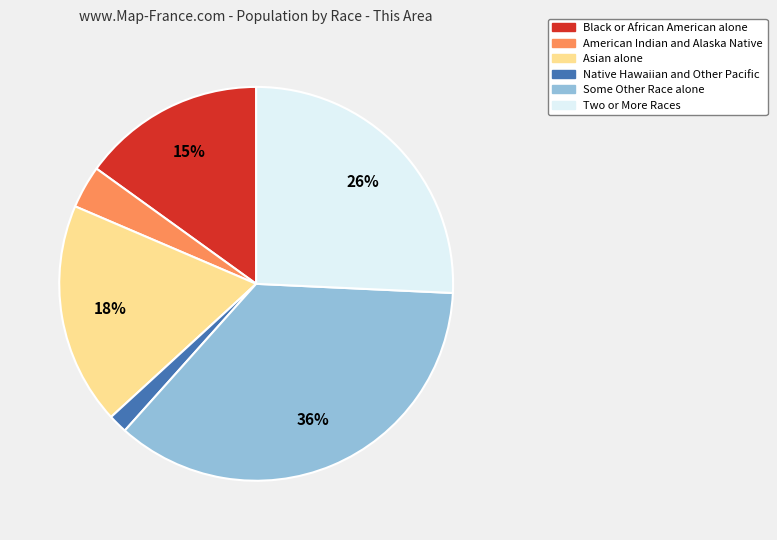

To the nearest percent, what is the difference between the largest and smallest slice percentages?

34%